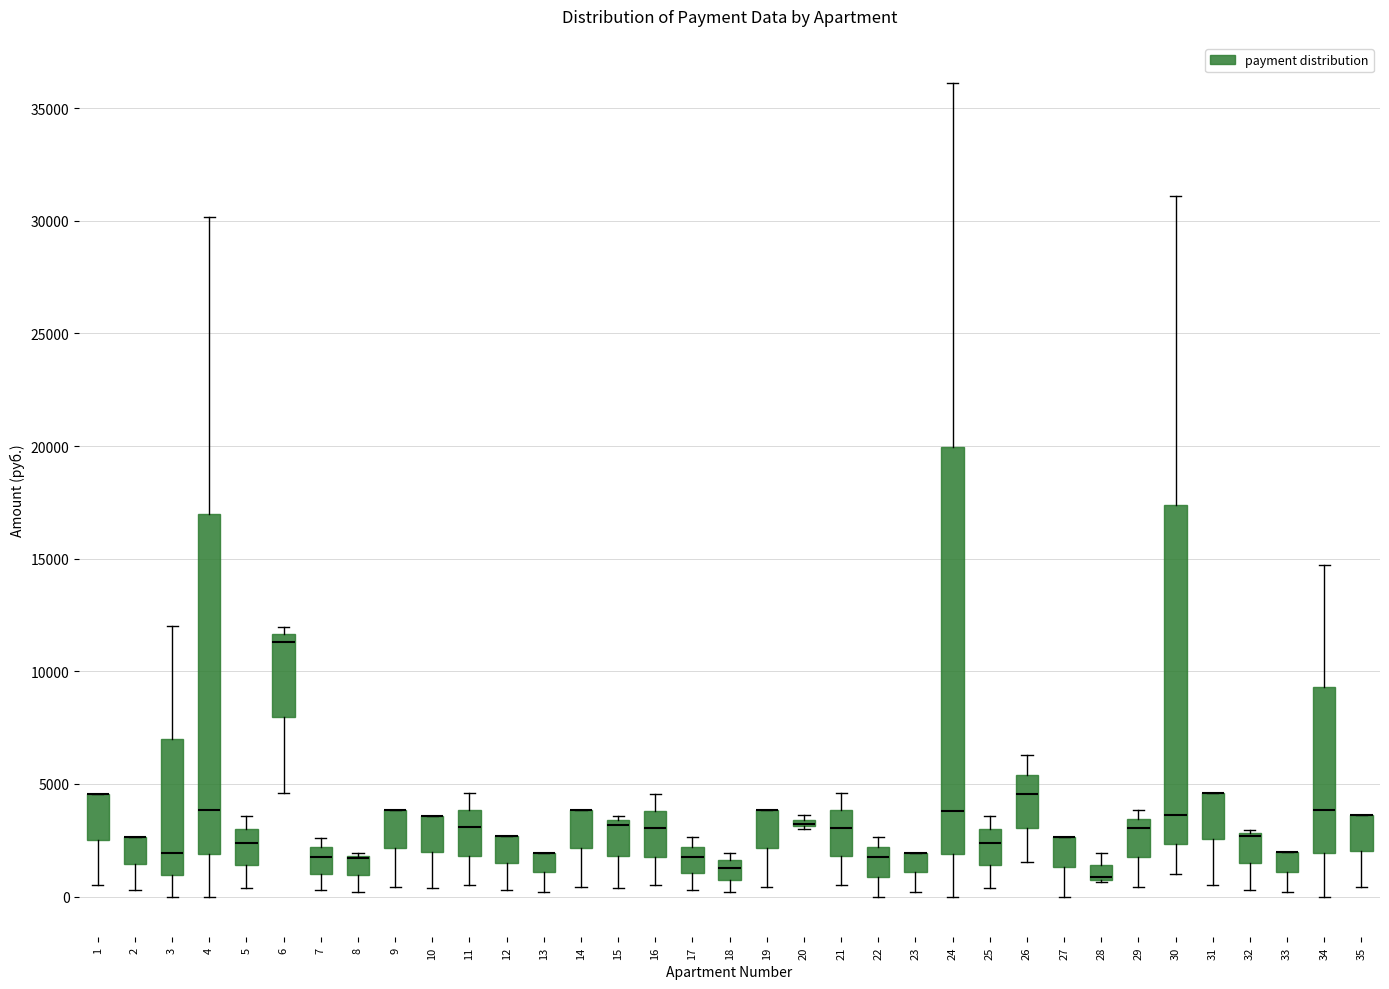

Where does the median line of the box at x = 26 sit on the y-axis? The values are not printed on the chart, so give them approximately, as read against the axis.

4500